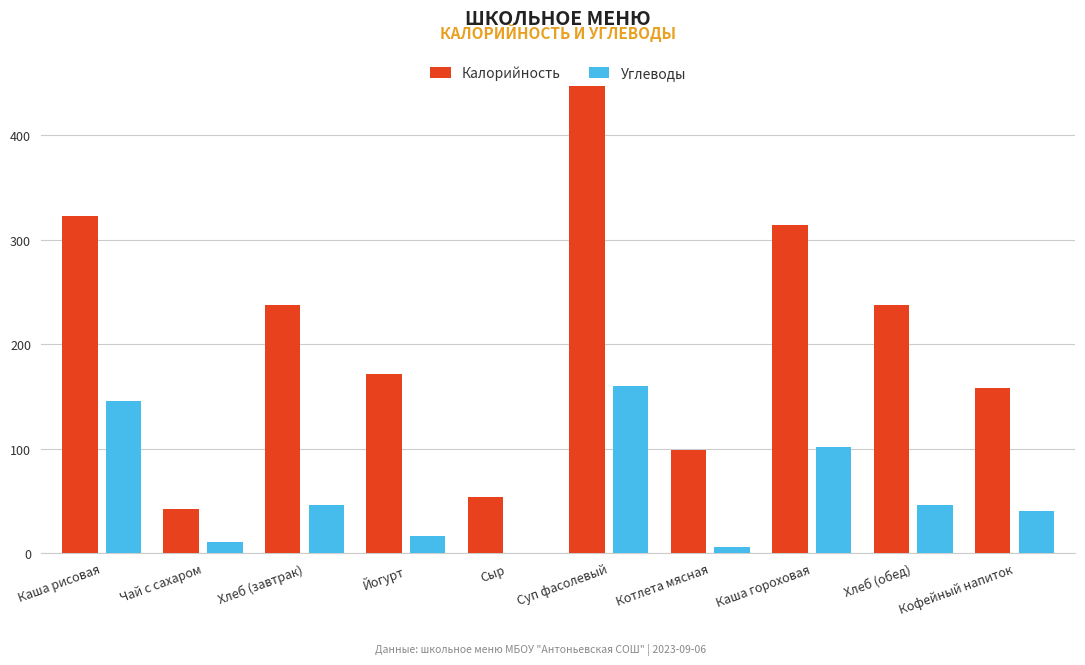

Where does the Углеводы series first go above 45?

Каша рисовая